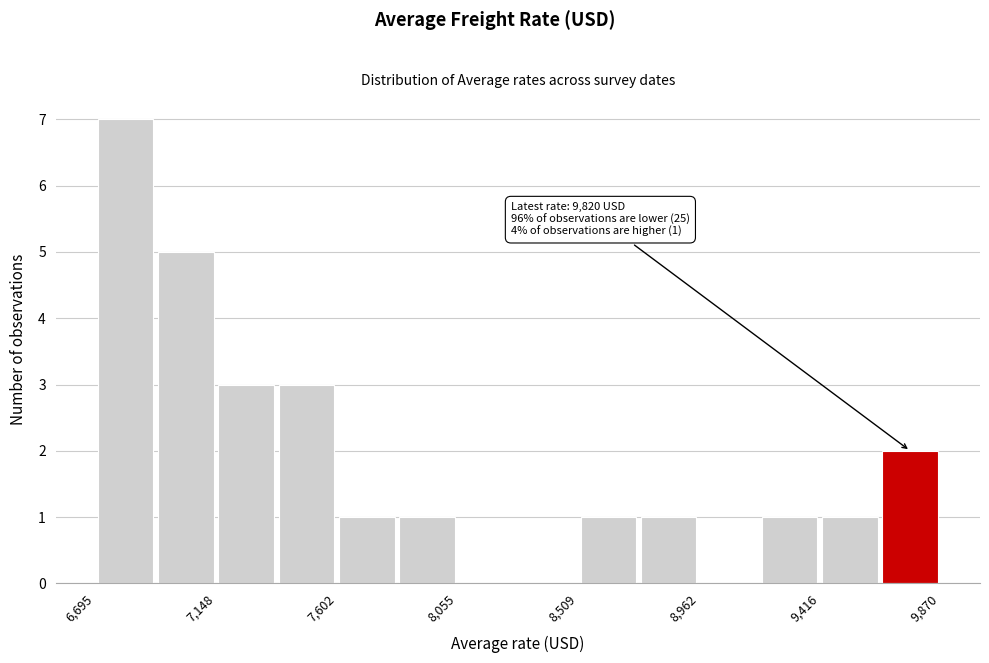

Which range on the x-axis has the tallest bar?

6700 to 6900